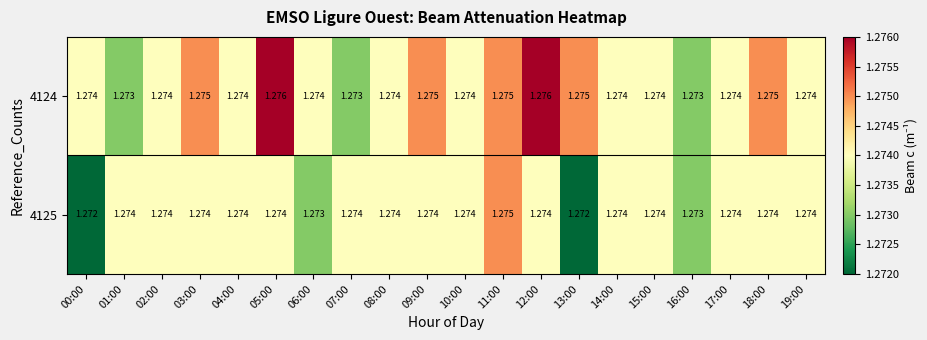

Is the value of 4124 at 06:00 greater than the value of 4125 at 16:00?

Yes